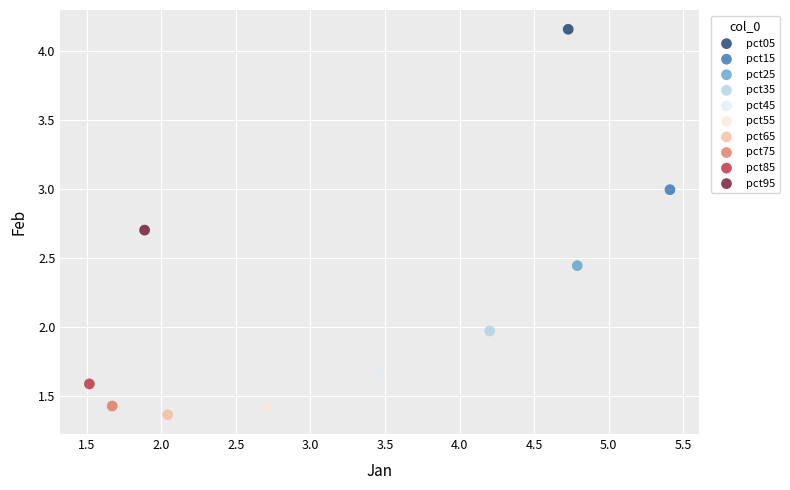

Which series contains the highest Y value?

pct05